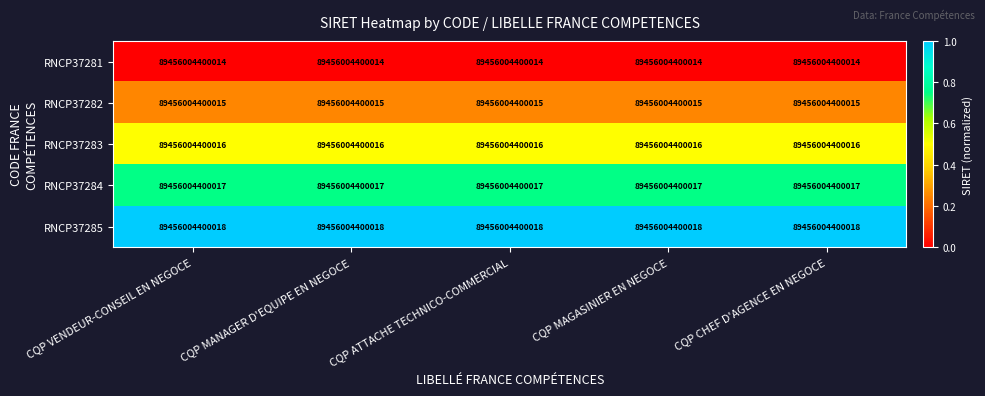

Rank the series at CQP VENDEUR-CONSEIL EN NEGOCE from lowest to highest value.

RNCP37281, RNCP37282, RNCP37283, RNCP37284, RNCP37285